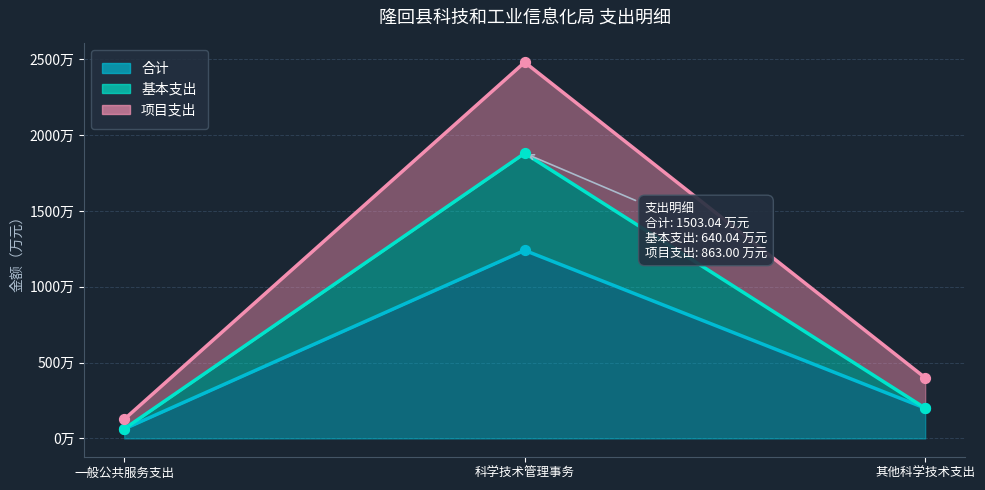

Which series has the largest total across all categories?

项目支出